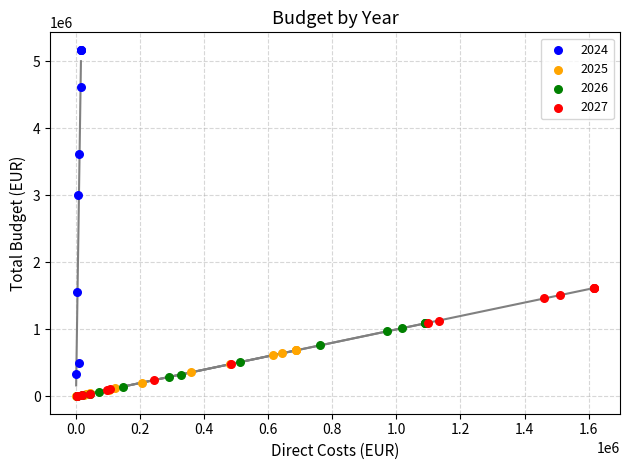

Which series has the widest spread of Y values?

2024